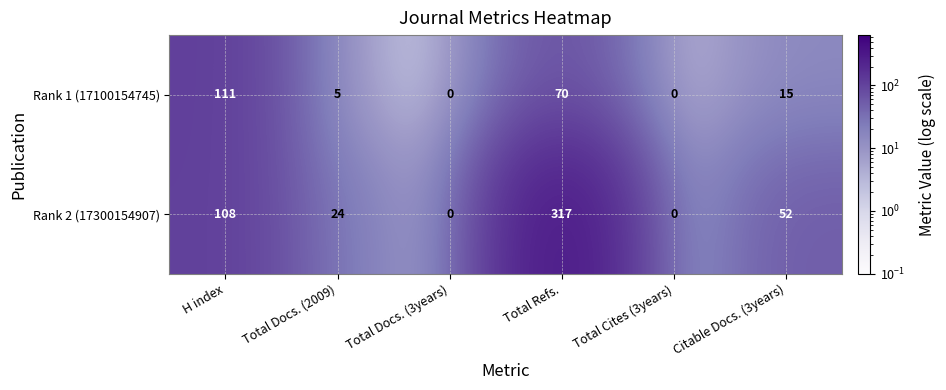

What is the difference between the Rank 2 (17300154907) values at Citable Docs. (3years) and Total Refs.?

265